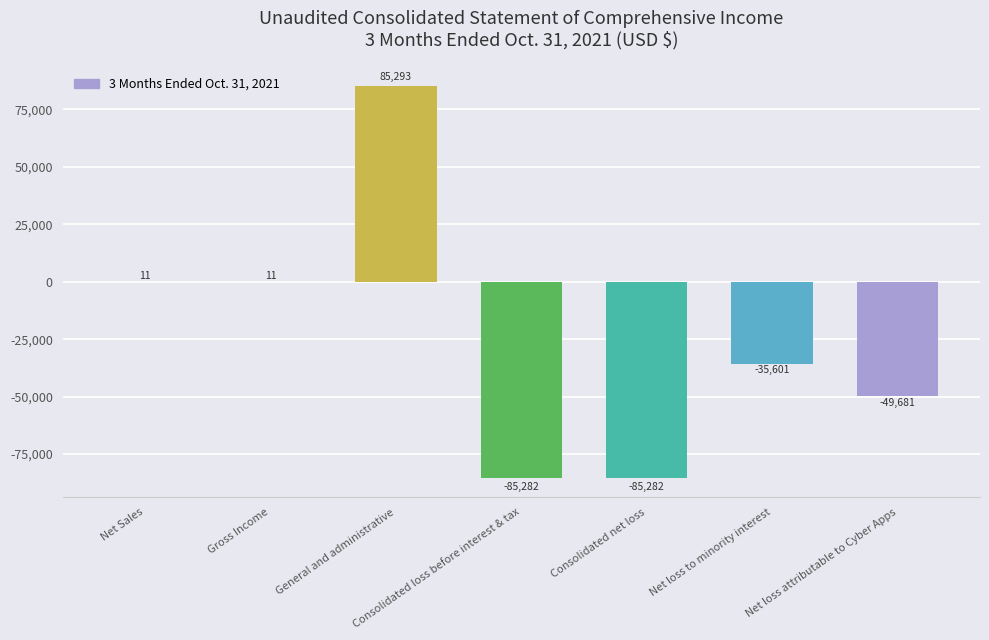

What is the sum of the values at Consolidated loss before interest & tax and Net loss to minority interest?

-120883